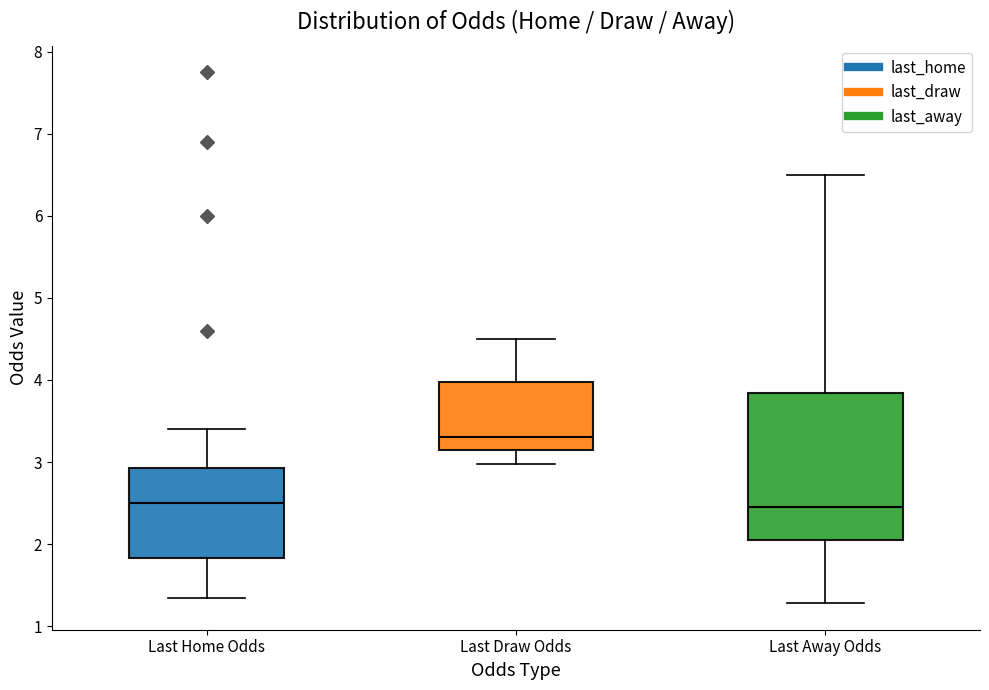

Where is the lower edge of the box for Last Home Odds on the y-axis? The values are not printed on the chart, so give them approximately, as read against the axis.

1.8